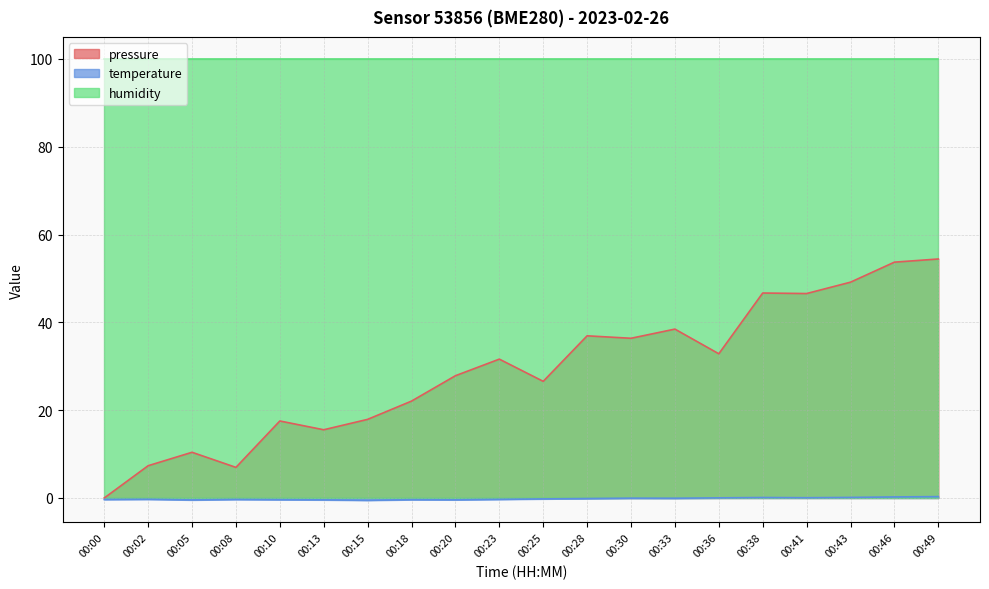

How many interior local valleys does the pressure series have?

6